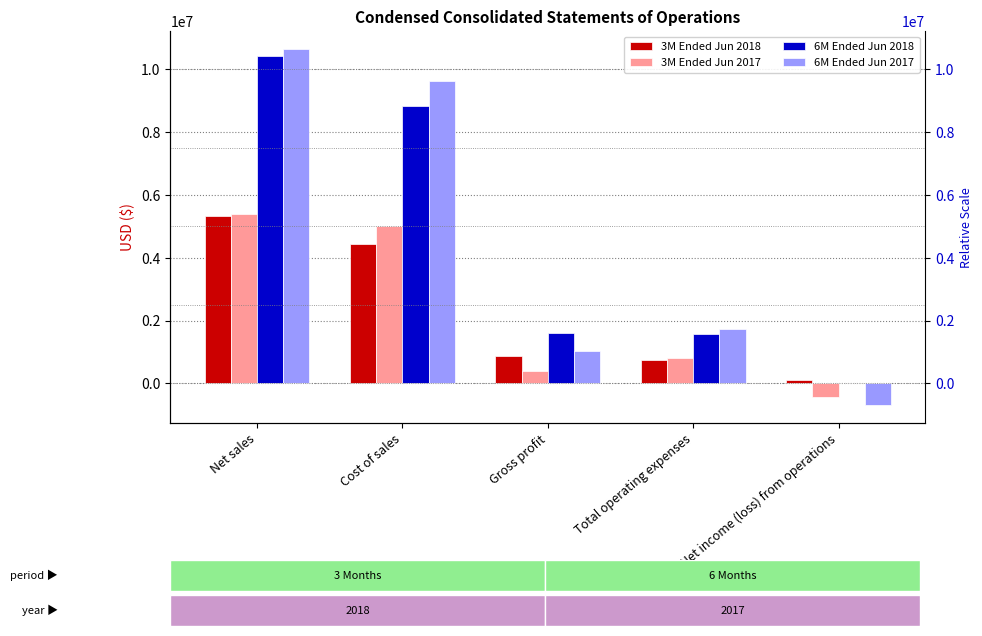

Which series has the largest total across all categories?

6M Ended Jun 2018